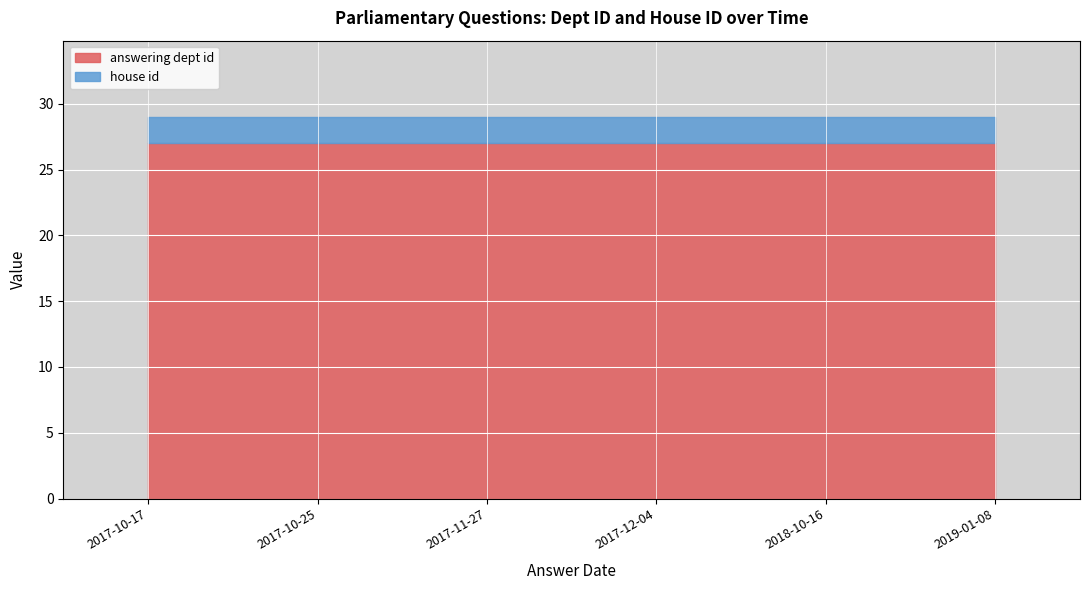

How many categories are shown in the chart?

6